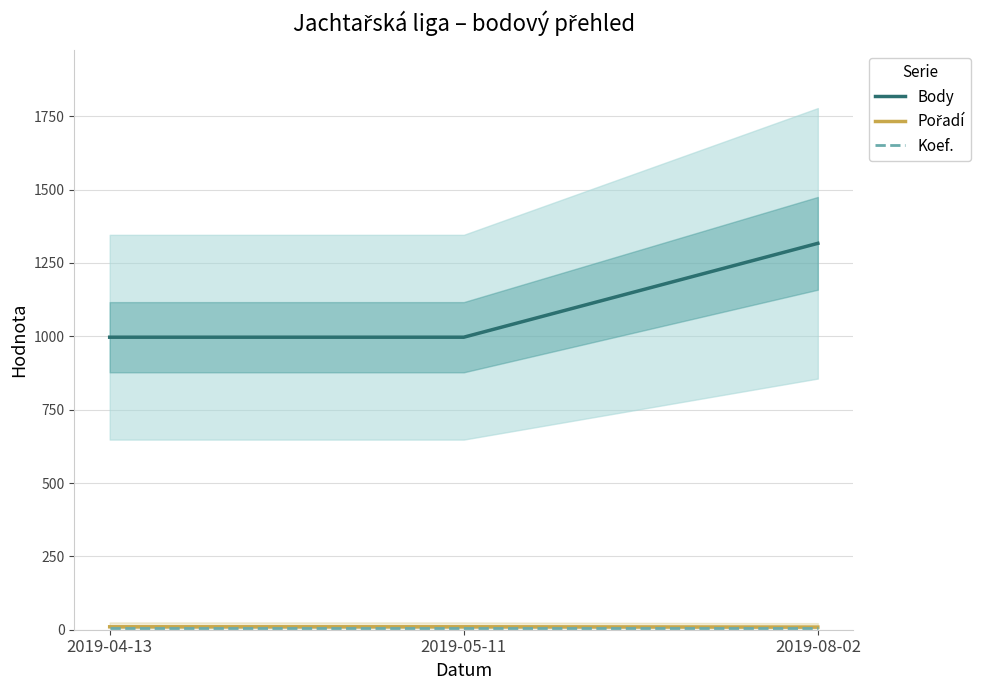

The Koef. series shows 12 at 2019-05-11. True or false?

False